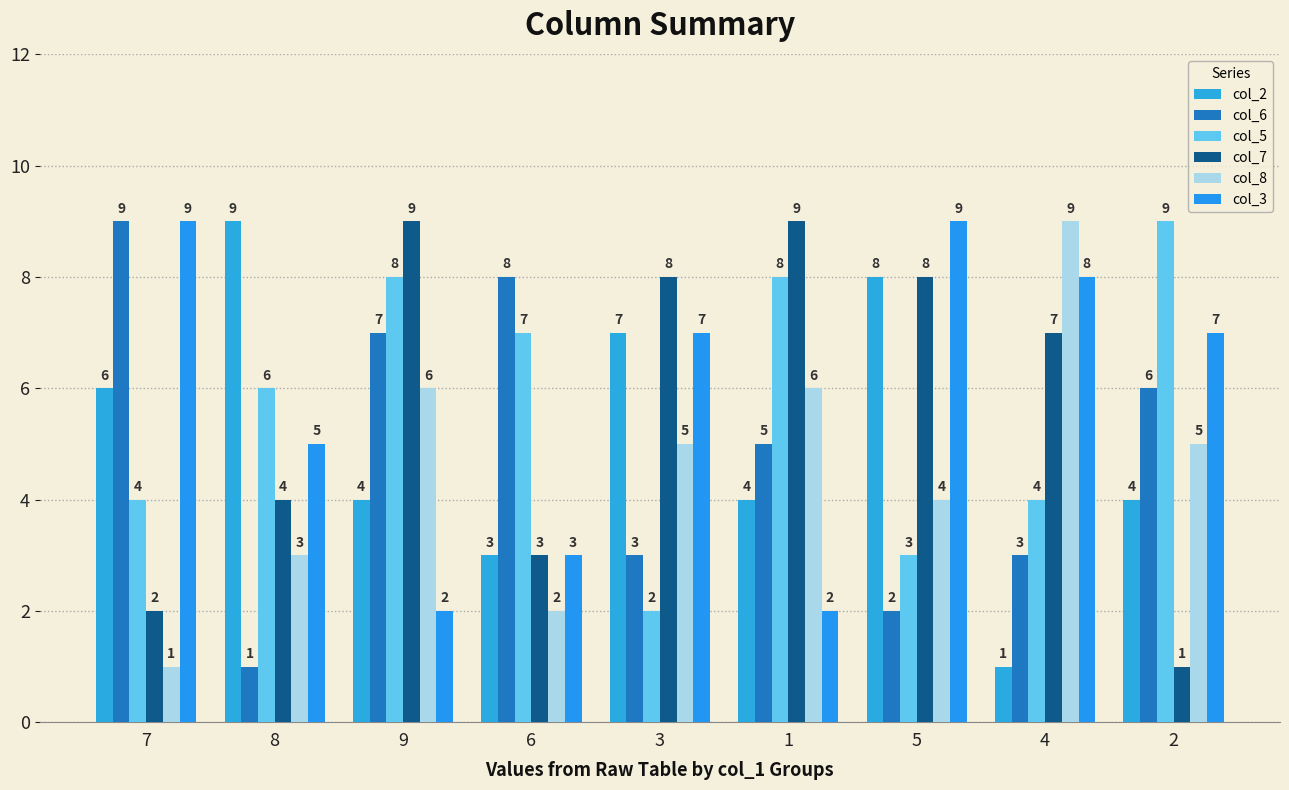

What is the difference between the second highest and second lowest values in the col_6 series?

6